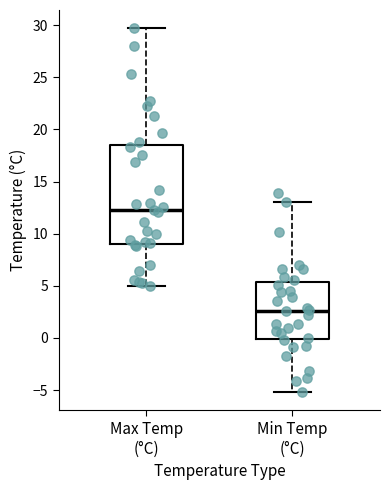

Reading left to right, transcribe this box plot: for each box, give where its median line is, the range the box spans, and where its two whiskers end, as read against the y-axis. The values are not printed on the chart, so give them approximately, as read against the axis.

Max Temp (°C): median 12.5, box 9.0 to 18.5, whiskers 5.0 to 29.5
Min Temp (°C): median 2.5, box 0.0 to 5.5, whiskers -5.0 to 13.0